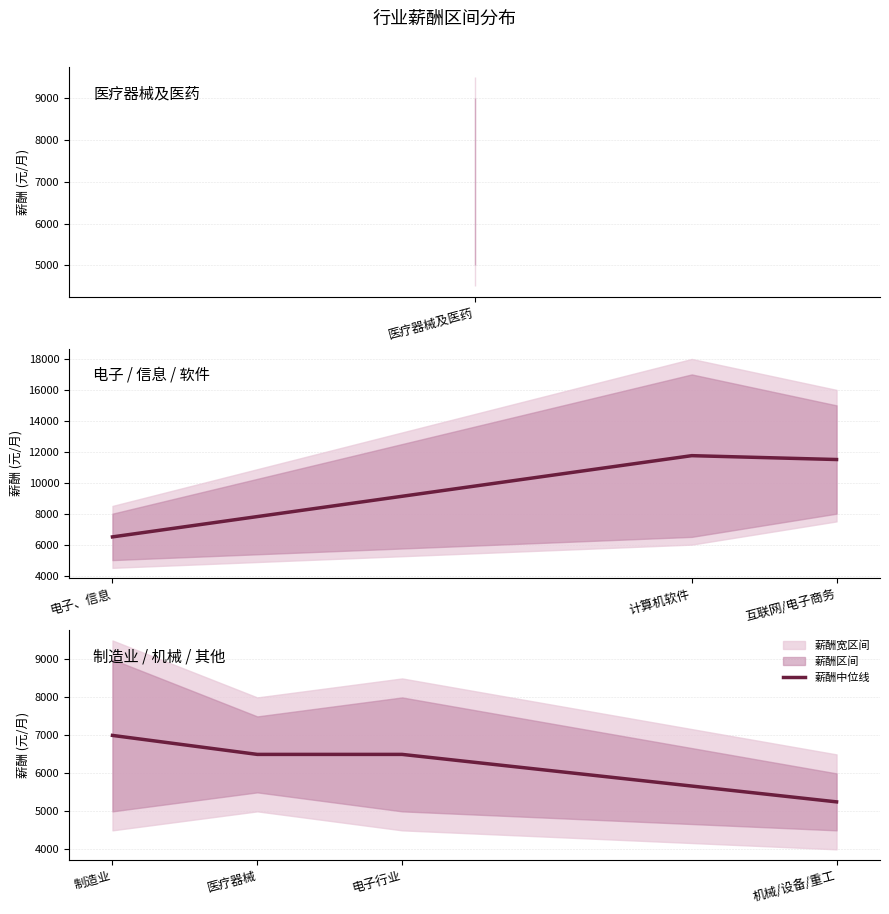

How many values are between 6500 and 7000?

3